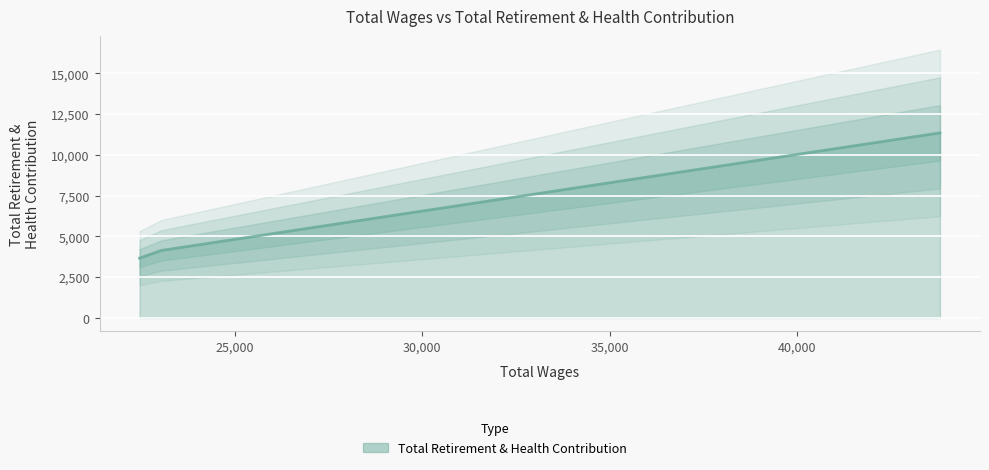

Reading left to right, extract all data points from this chart.

43802.0=11355	23047.0=4143	22466.0=3672